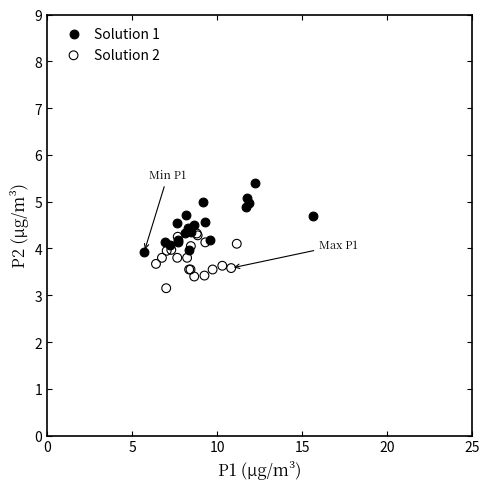

Which series reaches the minimum Y coordinate?

Solution 2